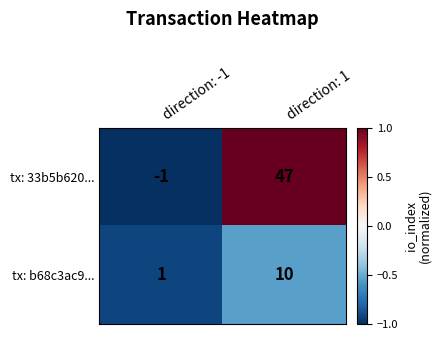

What is the difference between the maximum and minimum values in the tx: b68c3ac9... series?

9